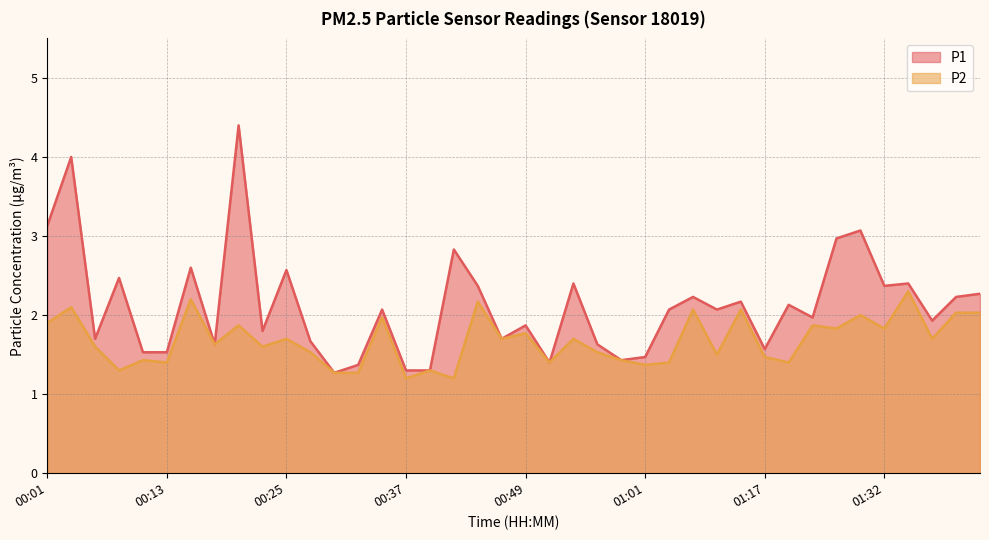

Where is the first local maximum for P2?

00:03